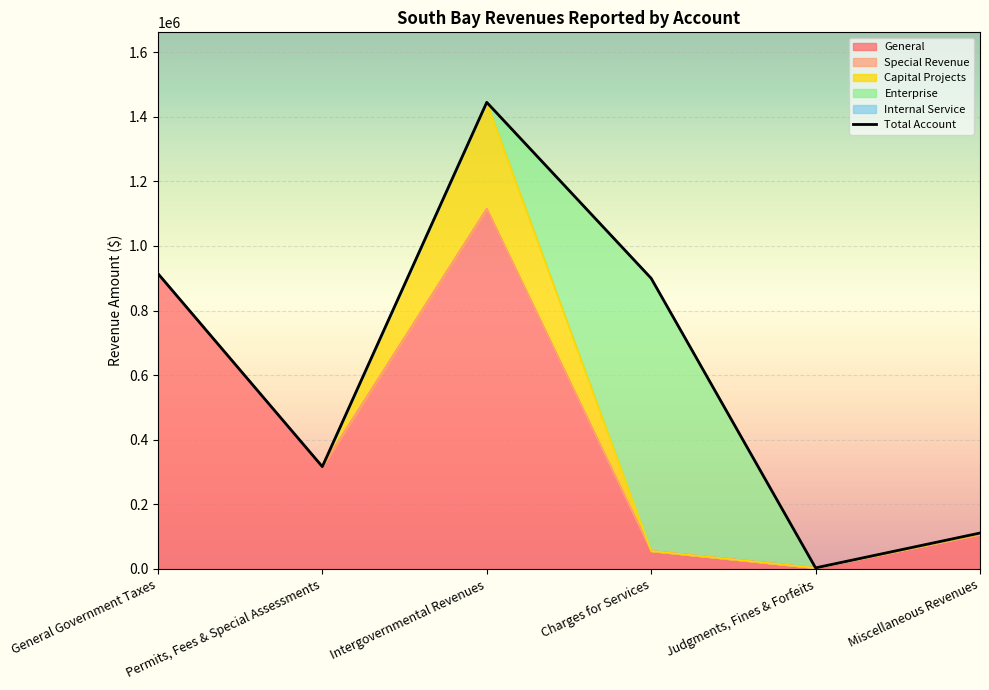

How many interior local valleys does the Enterprise series have?

1